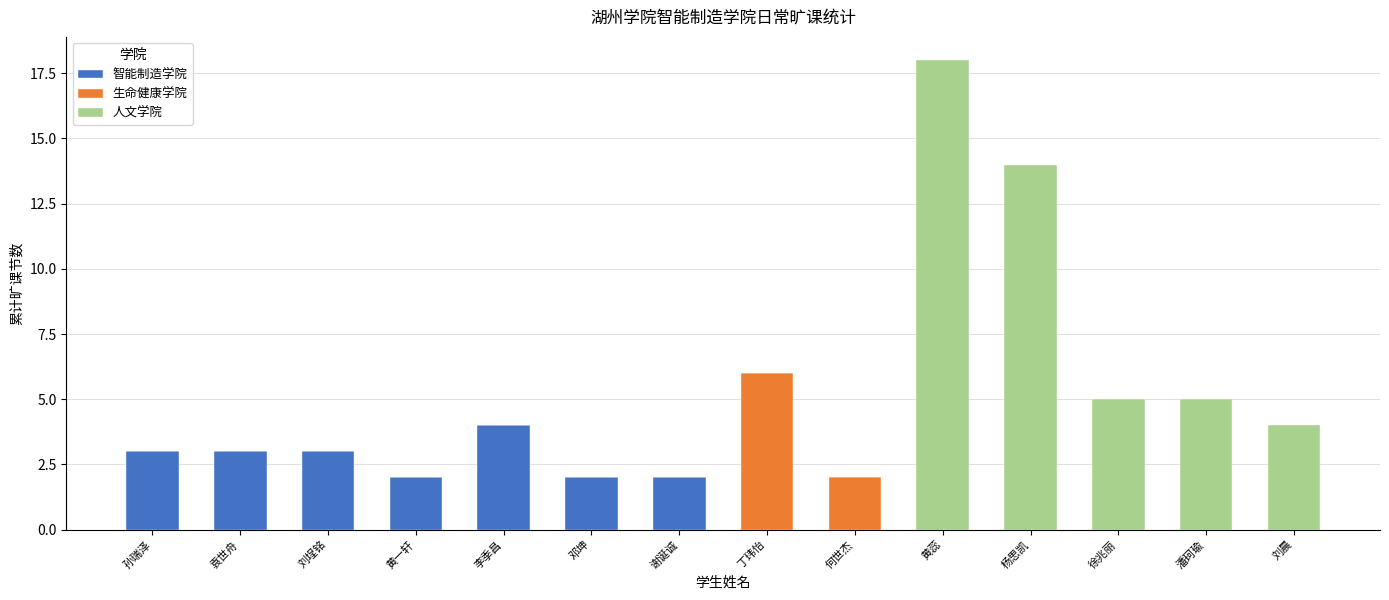

Are the bars grouped side by side (vs. stacked)?

No